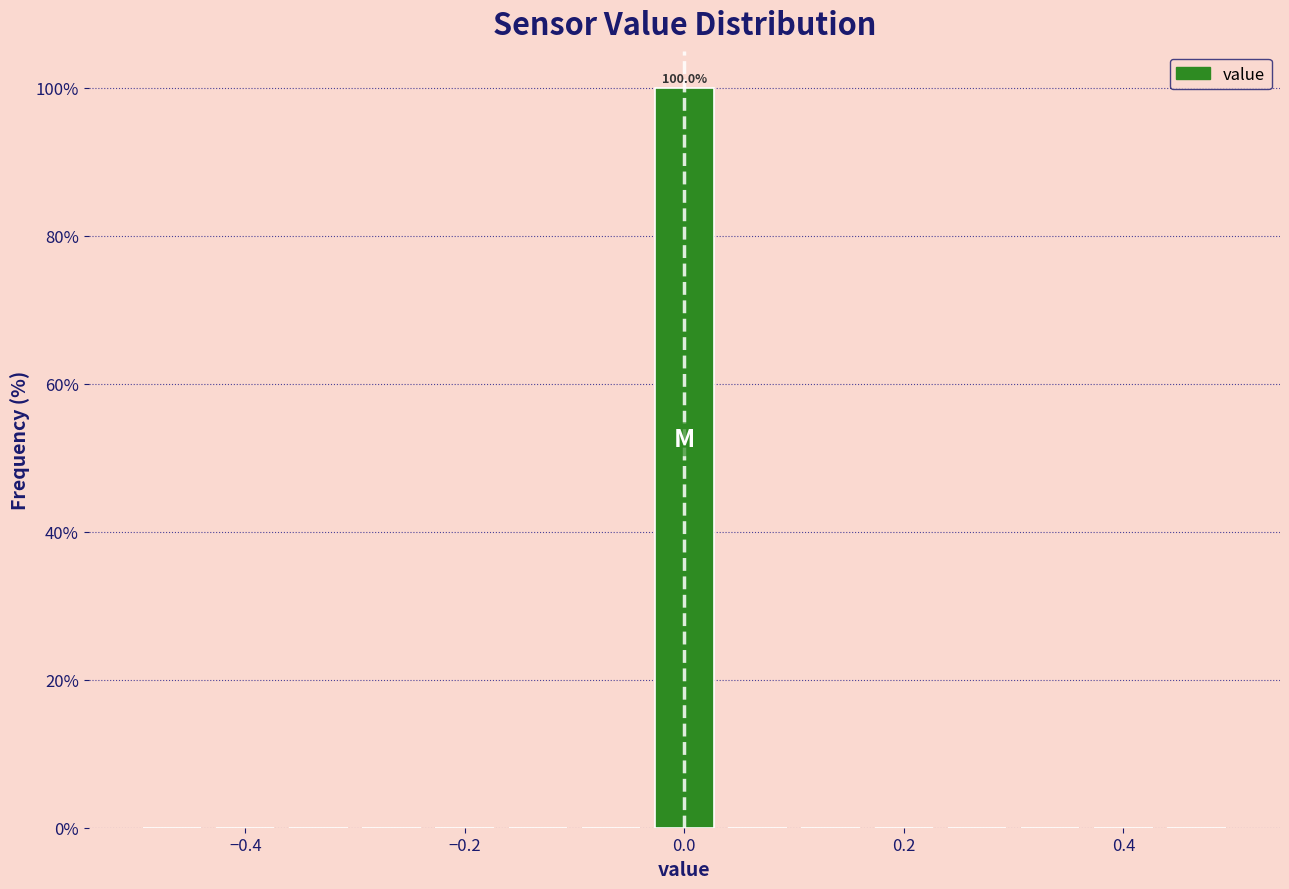

Read against the x-axis, roughly where is the centre of the tallest bar?

0.00